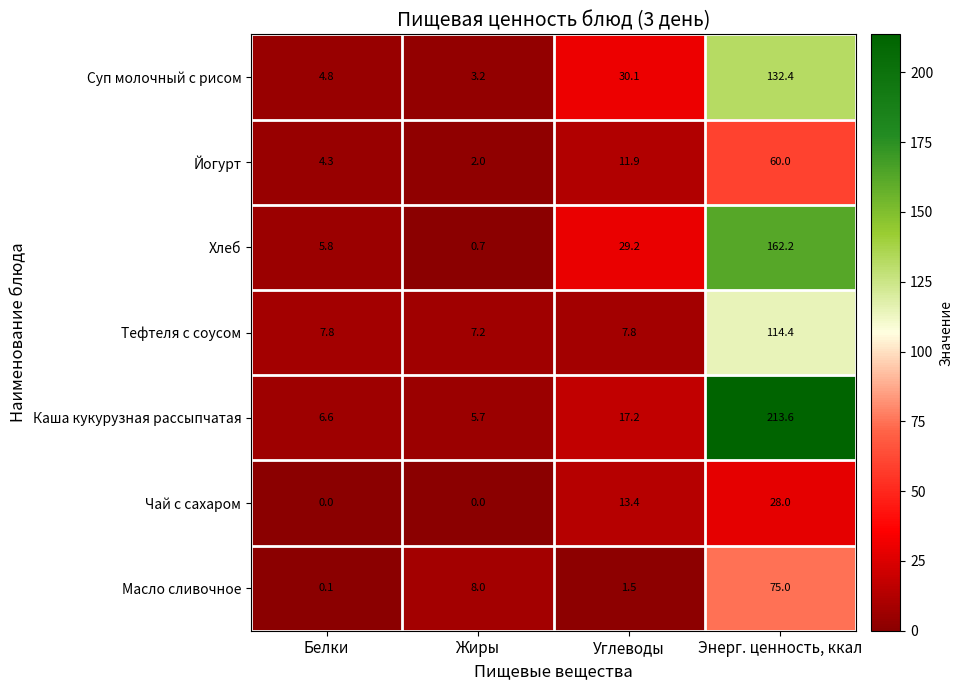

The Тефтеля с соусом series shows 10.4 at Белки. True or false?

False